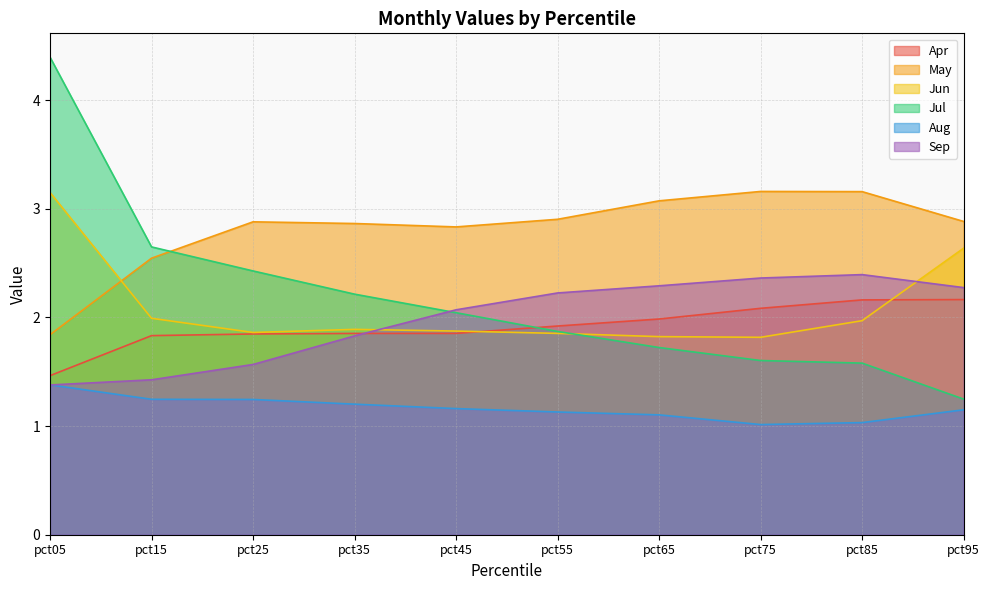

At which label is Sep closest to 1?

pct05